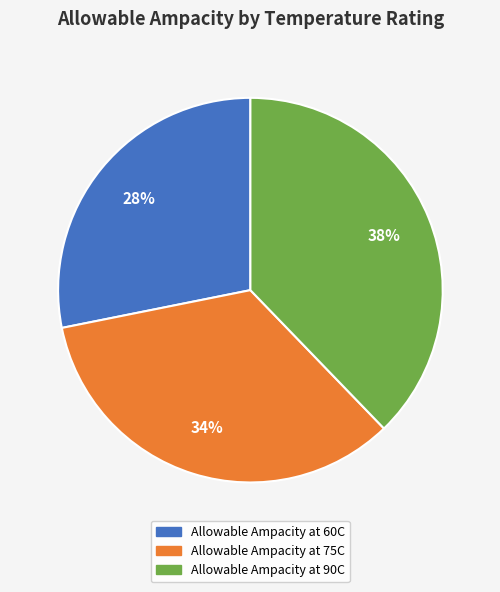

Combined, do Allowable Ampacity at 75C and Allowable Ampacity at 60C account for over 50%?

Yes